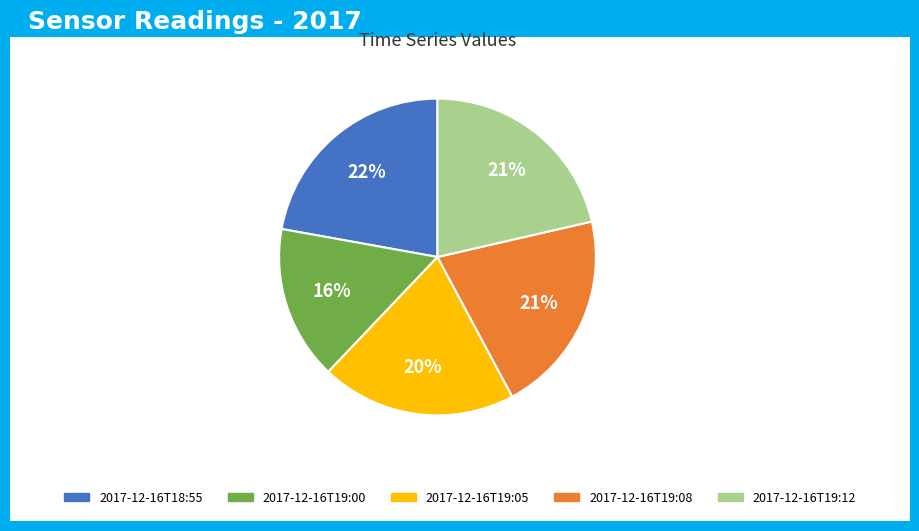

Between 2017-12-16T19:00 and 2017-12-16T19:12, which is larger?

2017-12-16T19:12